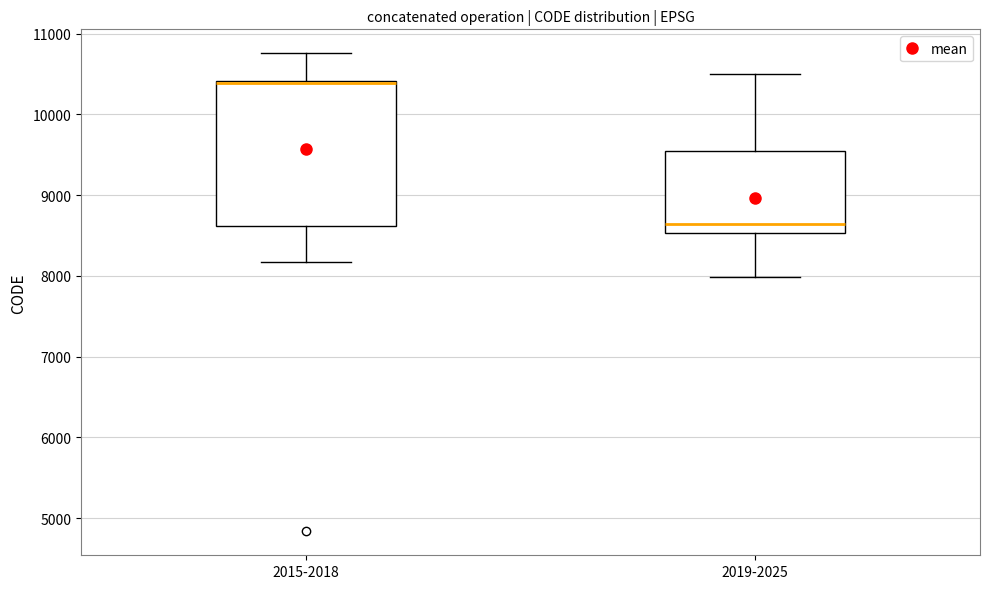

Reading left to right, read every box against the y-axis: the position of its median line, the range the box covers, and the ends of its whiskers. The values are not printed on the chart, so give them approximately, as read against the axis.

2015-2018: median 10400 (drawn on the box's upper edge), box 8600 to 10400, whiskers 8200 to 10800
2019-2025: median 8600, box 8500 to 9500, whiskers 8000 to 10500